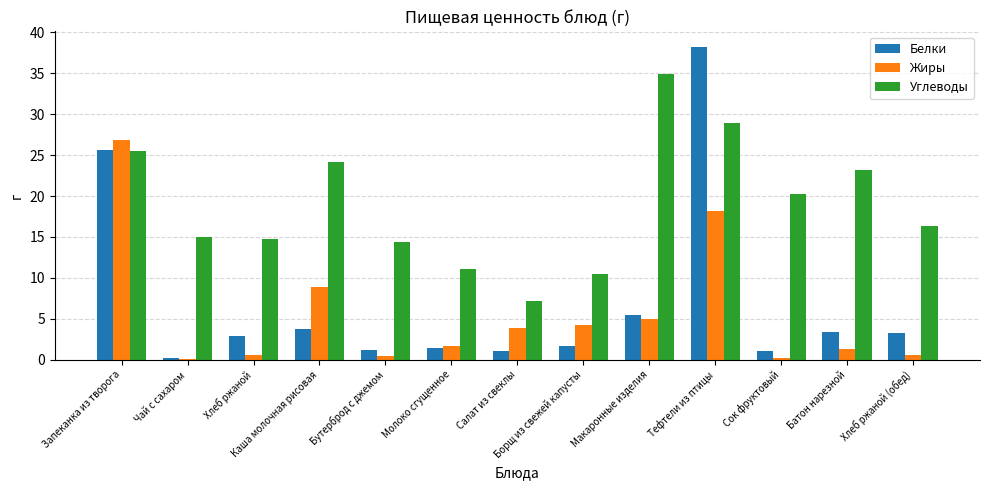

Where is Белки nearest to the value 19?

Запеканка из творога